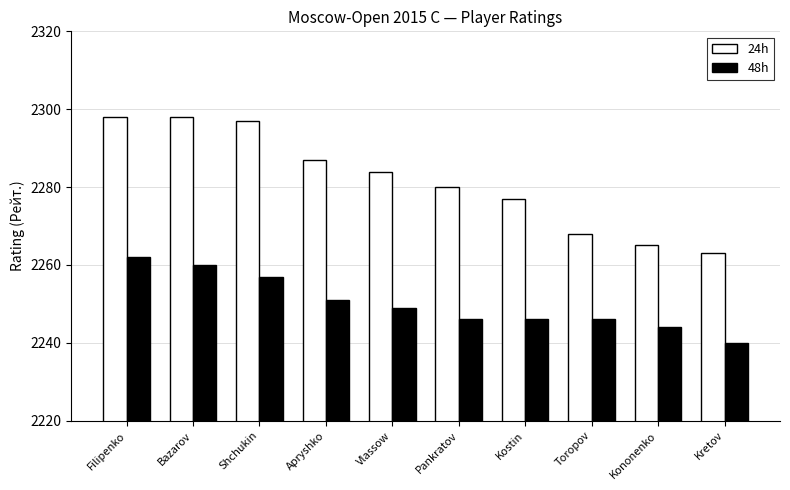

What value does the 24h series have at Kretov, to the nearest 10?

2260